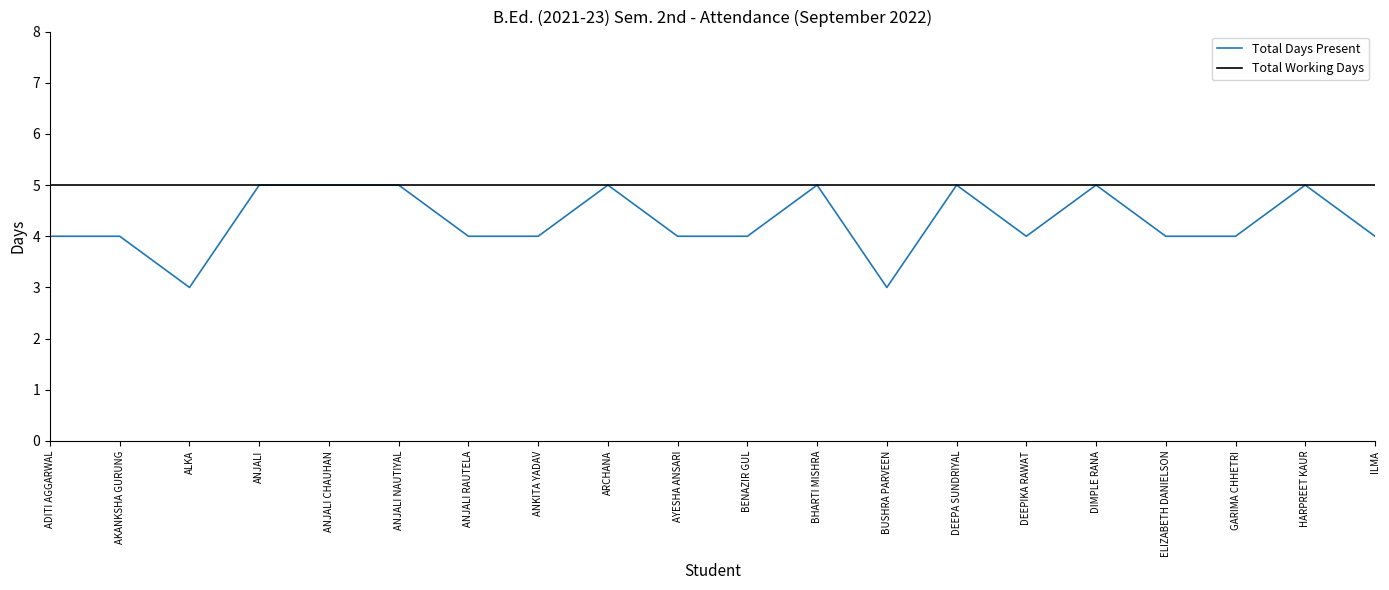

Reading left to right, what are all the values shown in this chart?

Total Days Present: 4	4	3	5	5	5	4	4	5	4	4	5	3	5	4	5	4	4	5	4
Total Working Days: 5	5	5	5	5	5	5	5	5	5	5	5	5	5	5	5	5	5	5	5